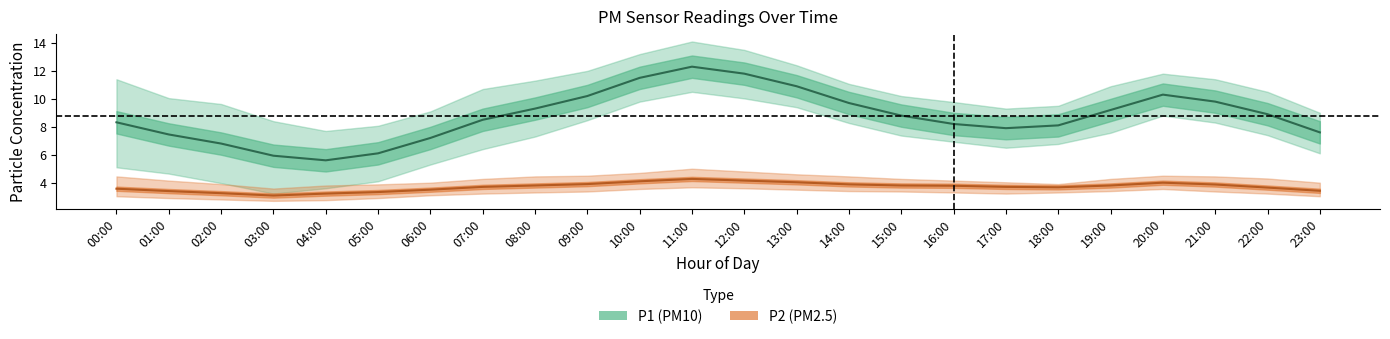

What is the label of the 2nd point from the right?

22:00